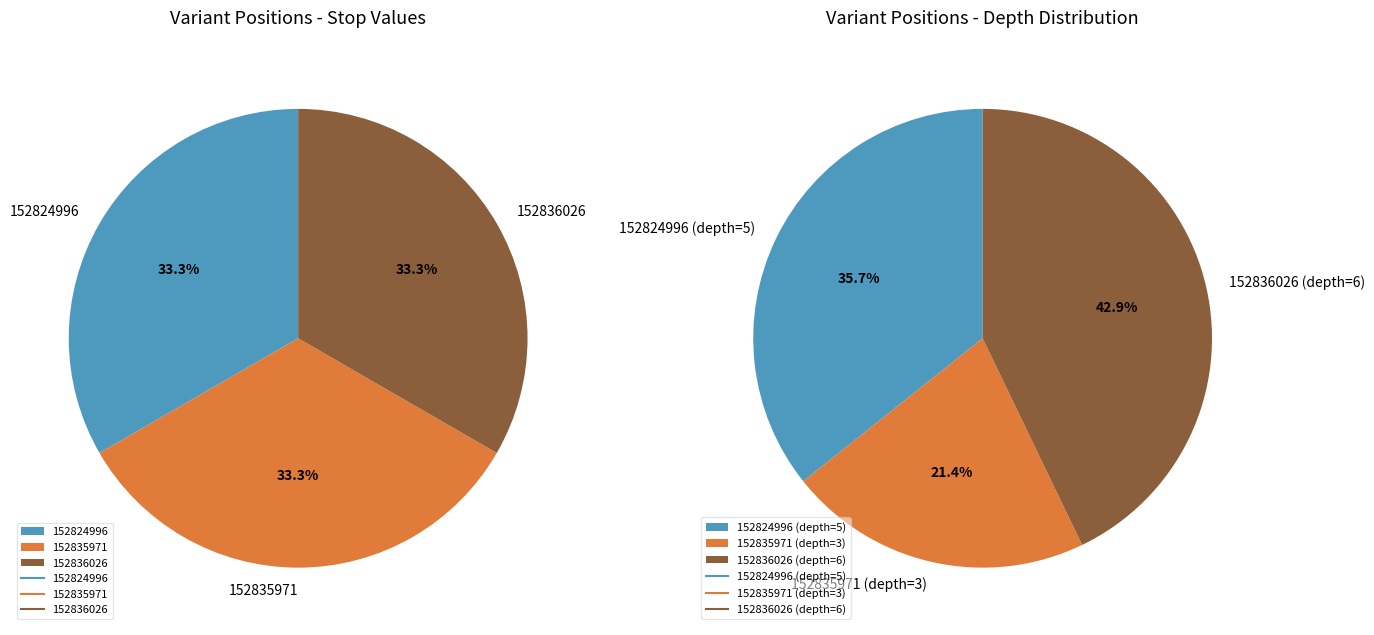

How many slices are in this pie chart?

3